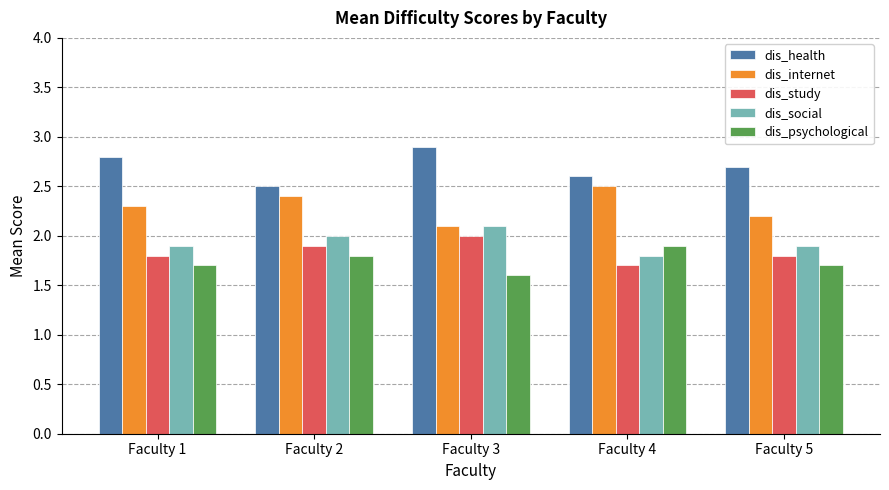

List the series in order of their peak value, highest first.

dis_health, dis_internet, dis_social, dis_study, dis_psychological